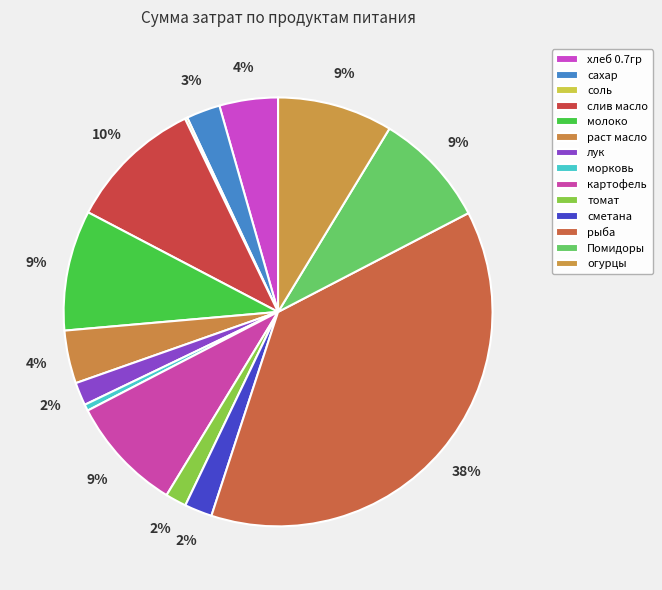

True or false: рыба accounts for 52% of the total.

False